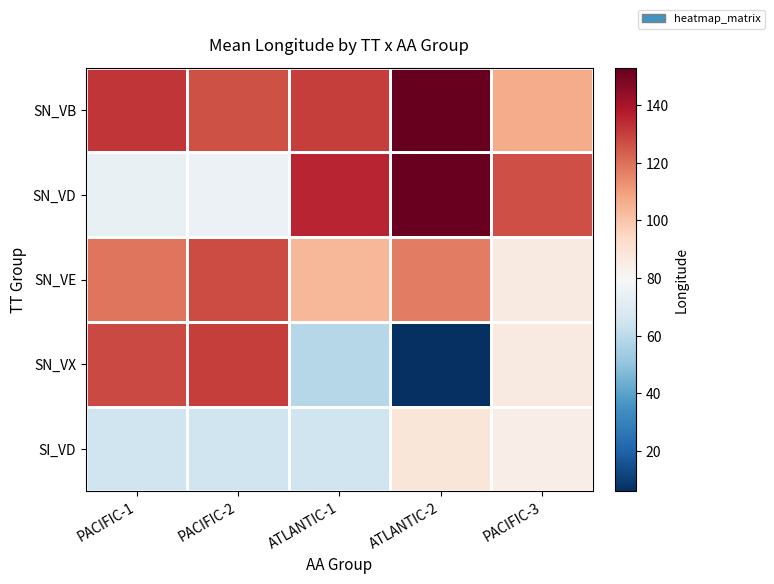

Which series changed the most between ATLANTIC-1 and ATLANTIC-2?

SN_VX